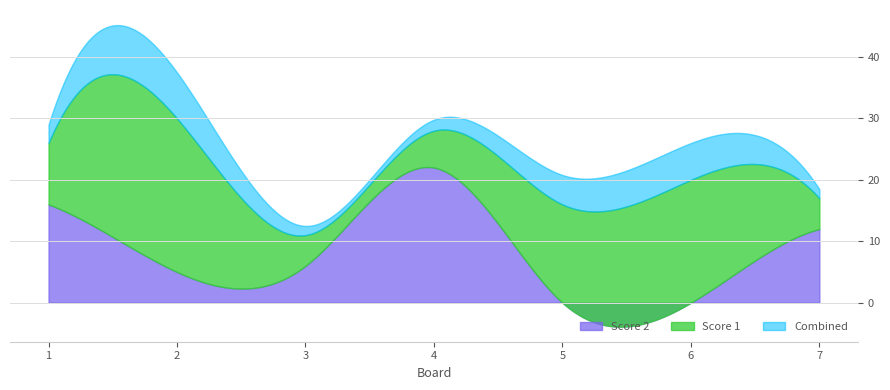

Does the chart display data point markers on the line(s)?

No